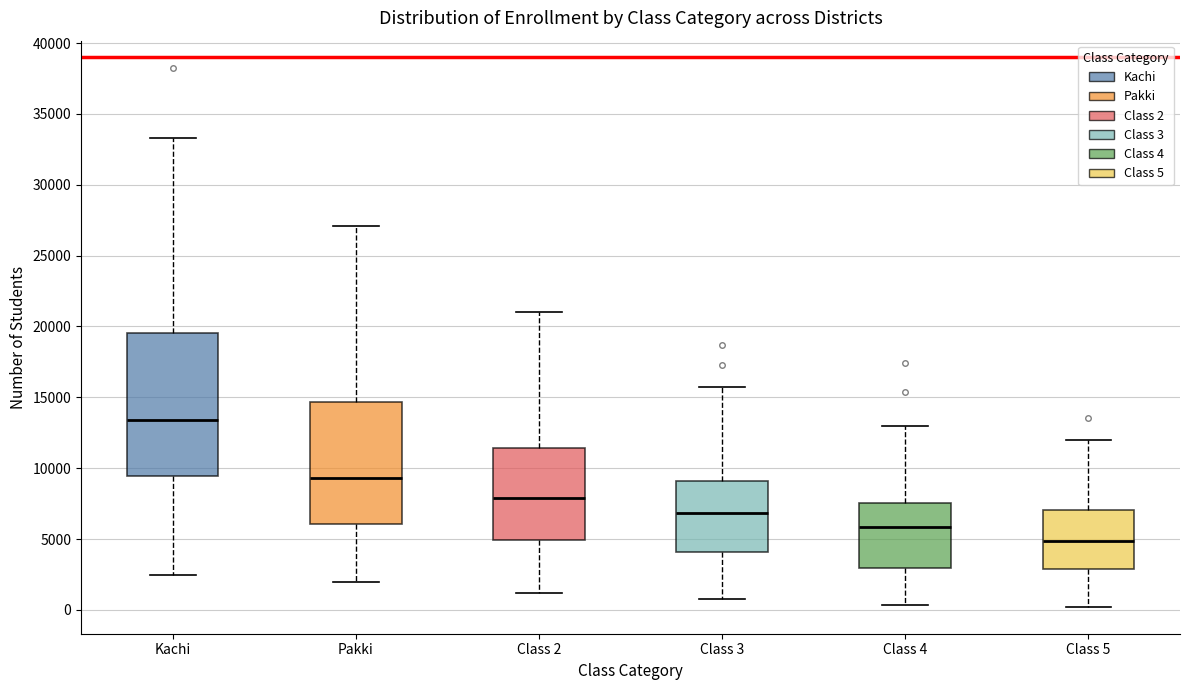

Reading left to right, read every box against the y-axis: the position of its median line, the range the box covers, and the ends of its whiskers. The values are not printed on the chart, so give them approximately, as read against the axis.

Kachi: median 13500, box 9500 to 19500, whiskers 2500 to 33500
Pakki: median 9500, box 6000 to 14500, whiskers 2000 to 27000
Class 2: median 8000, box 5000 to 11500, whiskers 1000 to 21000
Class 3: median 7000, box 4000 to 9000, whiskers 1000 to 16000
Class 4: median 6000, box 3000 to 7500, whiskers 500 to 13000
Class 5: median 5000, box 3000 to 7000, whiskers 0 to 12000